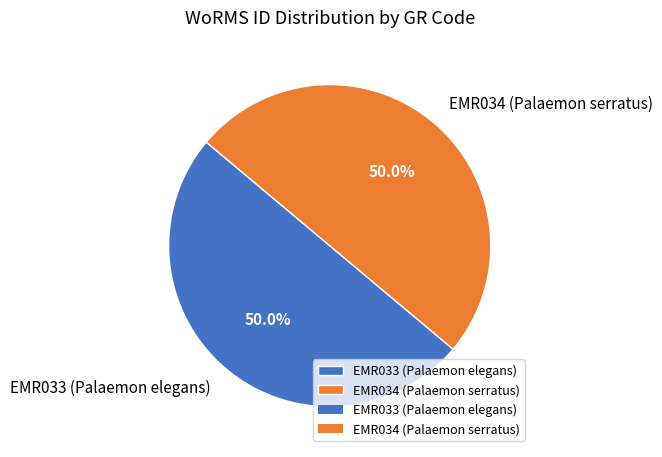

Is it true that EMR033 (Palaemon elegans) is 50% of the pie?

True